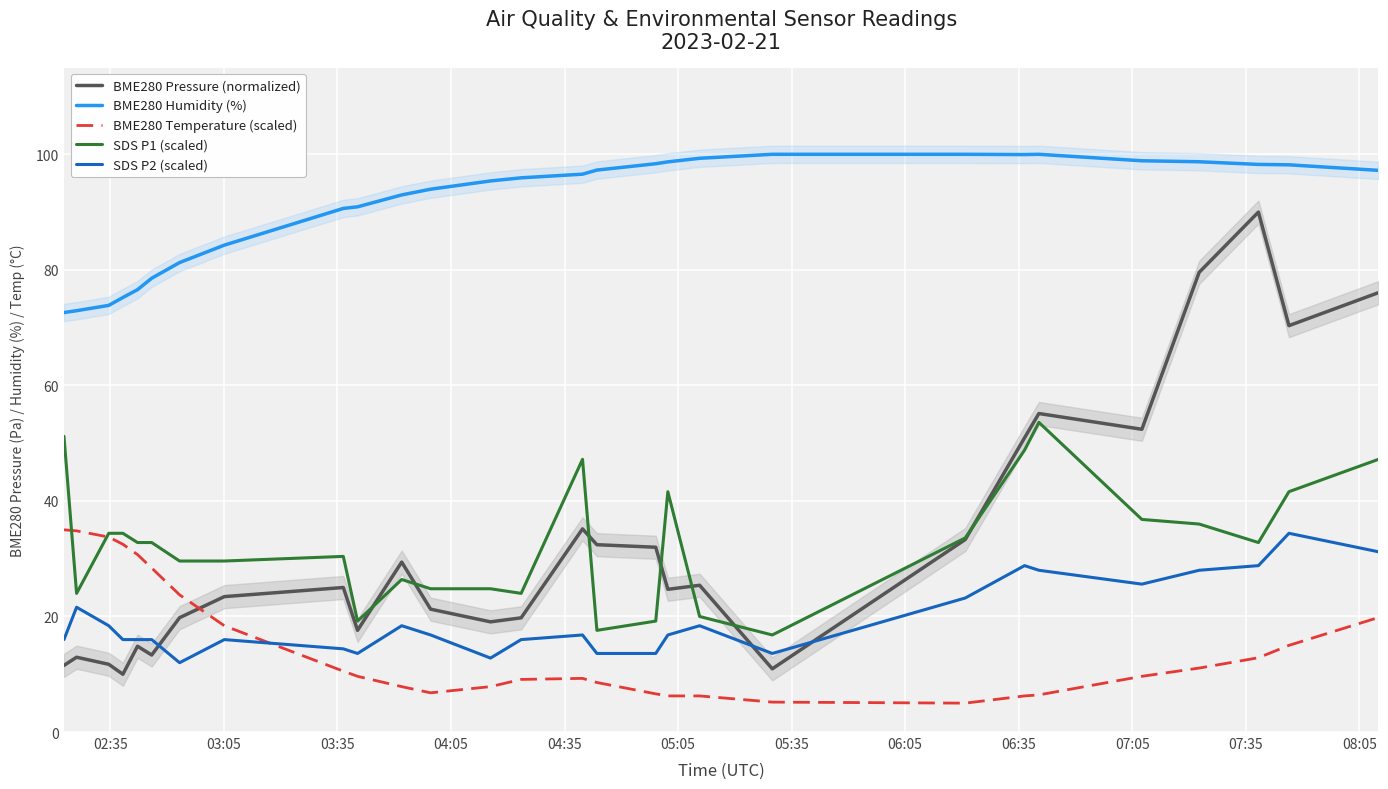

Which series has the widest spread of values?

BME280 Pressure (normalized)